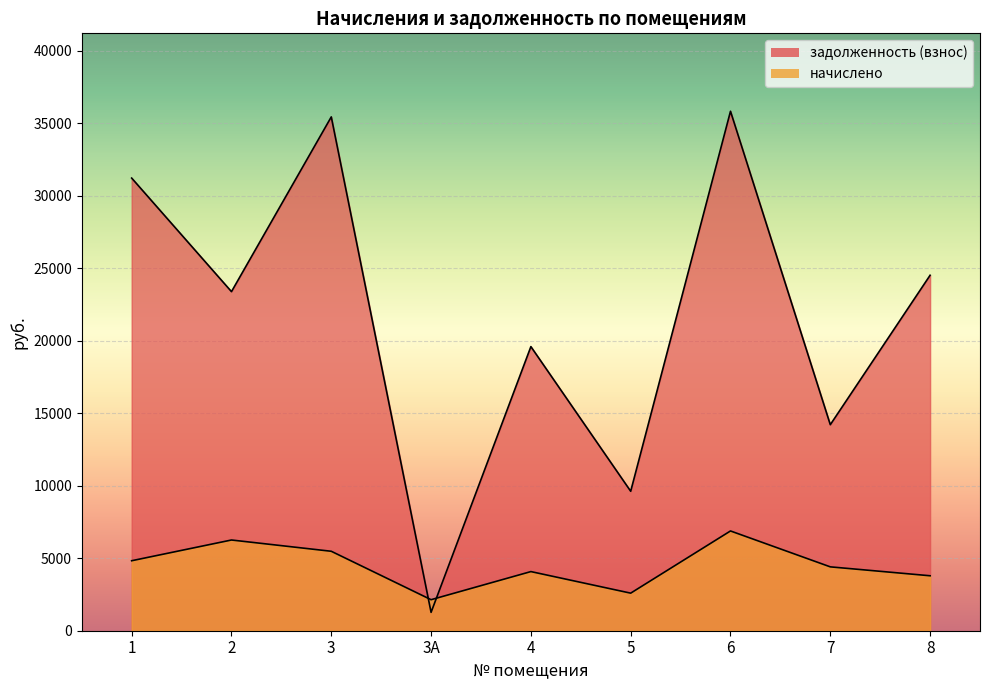

True or false: задолженность (взнос) and начислено intersect in this chart.

True